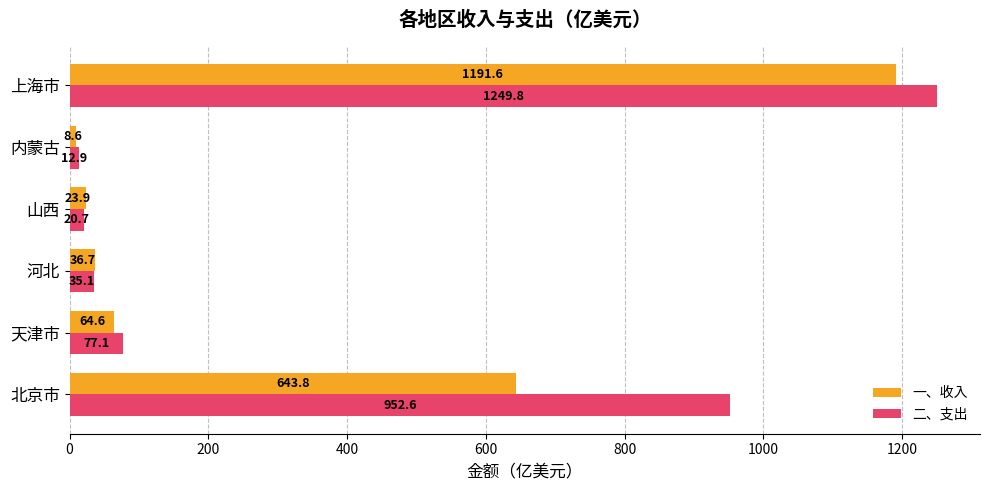

What is the difference between the maximum and minimum values in the 一、收入 series?

1183.0